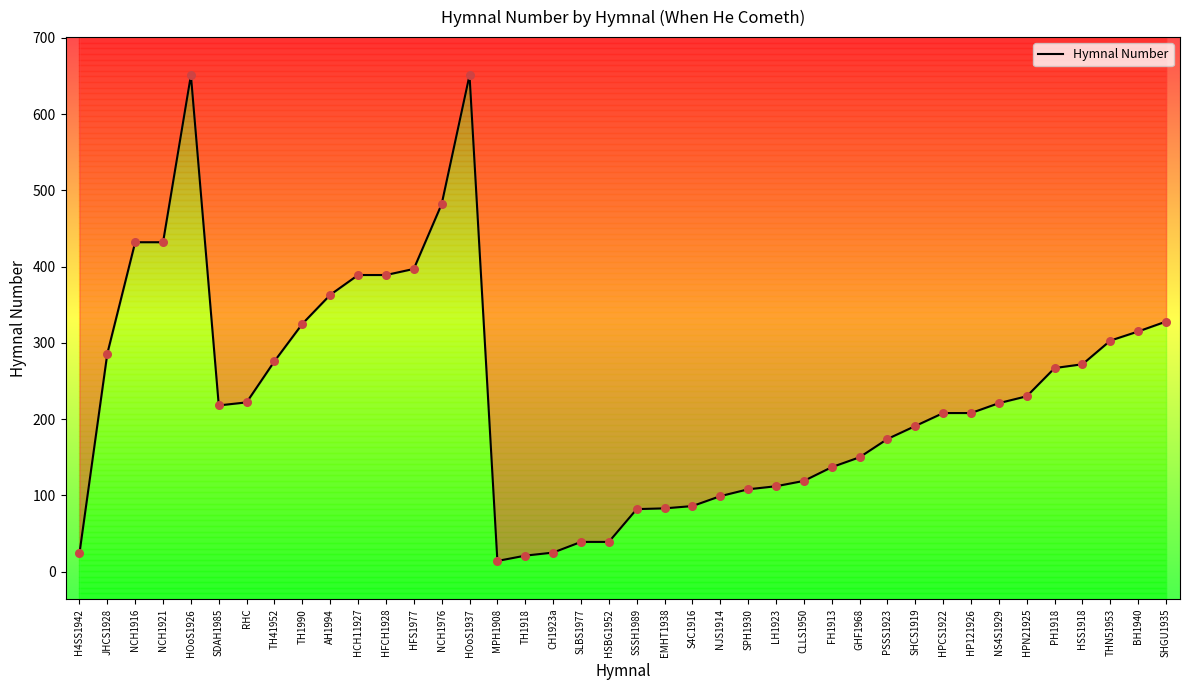

What is the ratio of the value at CH1923a to the value at NS4S1929?

0.1